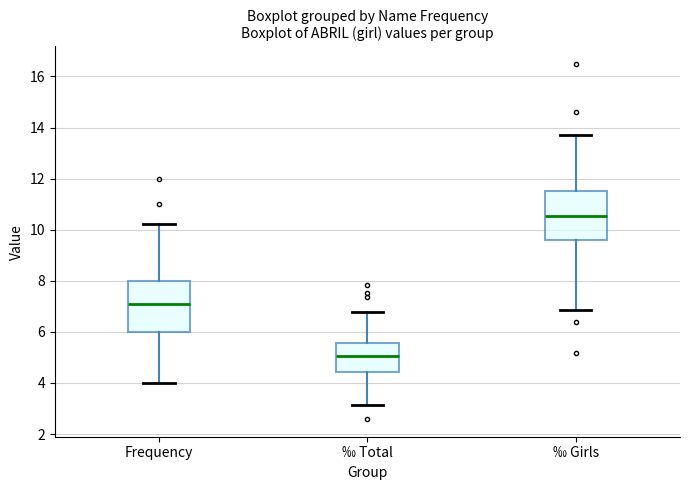

Reading left to right, read every box against the y-axis: the position of its median line, the range the box covers, and the ends of its whiskers. The values are not printed on the chart, so give them approximately, as read against the axis.

Frequency: median 7.2, box 6.0 to 8.0, whiskers 4.0 to 10.2
‰ Total: median 5.0, box 4.4 to 5.6, whiskers 3.2 to 6.8
‰ Girls: median 10.6, box 9.6 to 11.6, whiskers 6.8 to 13.8